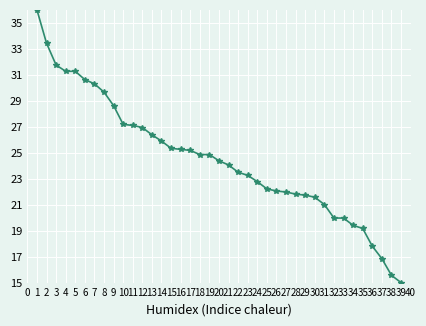

What is the greatest value displayed?

36.0